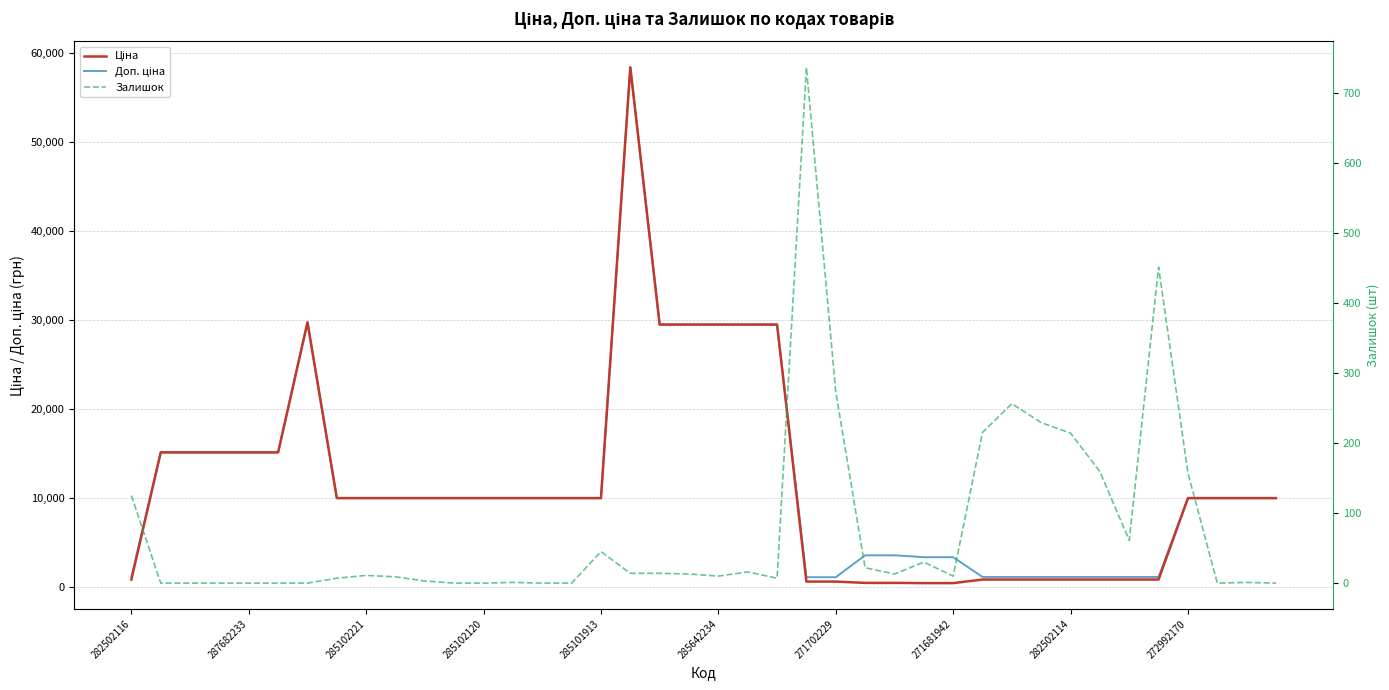

After their last crossing, which series has the higher values: Залишок or Ціна?

Ціна